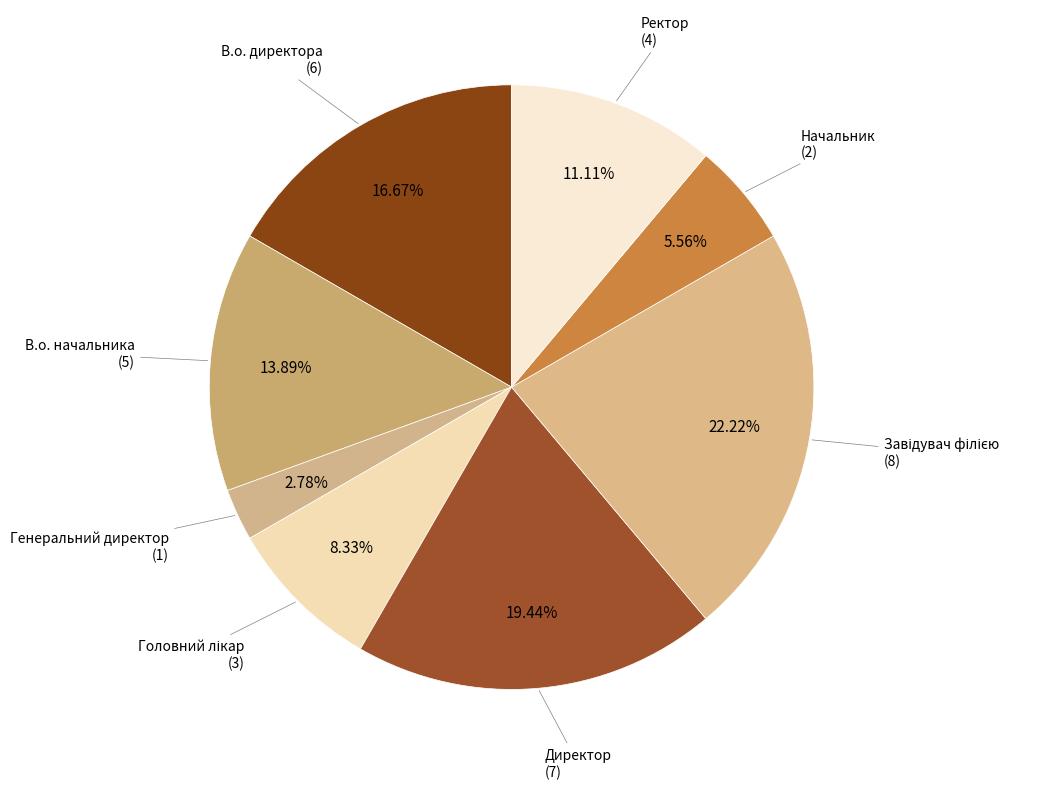

Rank the categories by value from highest to lowest.

Завідувач філією, Директор, В.о. директора, В.о. начальника, Ректор, Головний лікар, Начальник, Генеральний директор